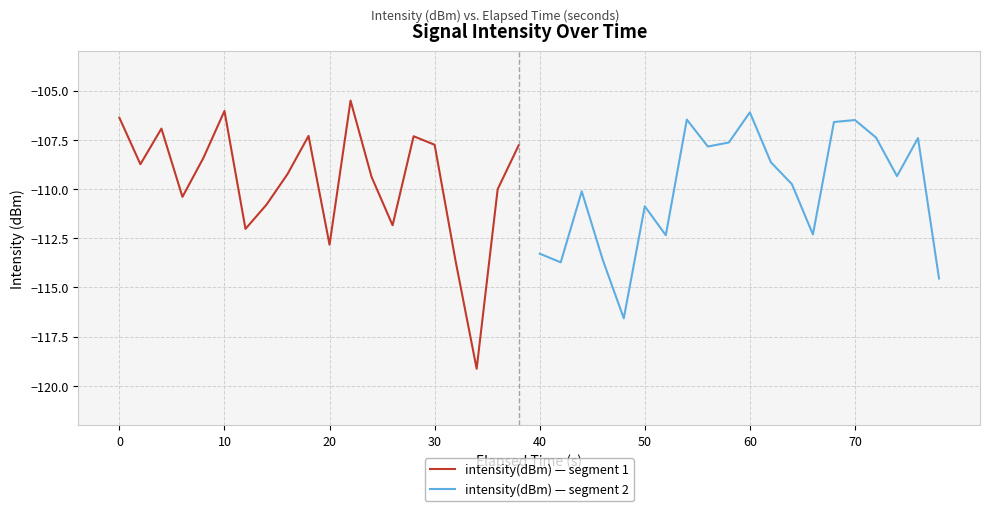

How many categories are shown in the chart?

20